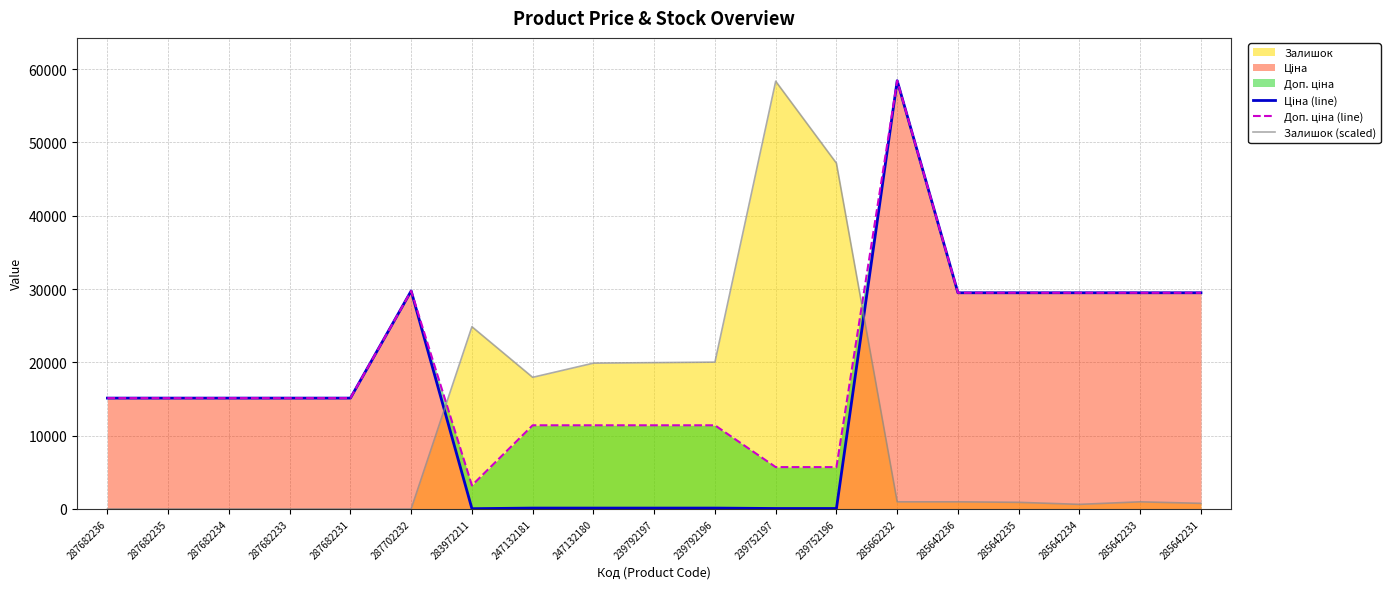

At how many categories does at least one series exceed 35720?

3